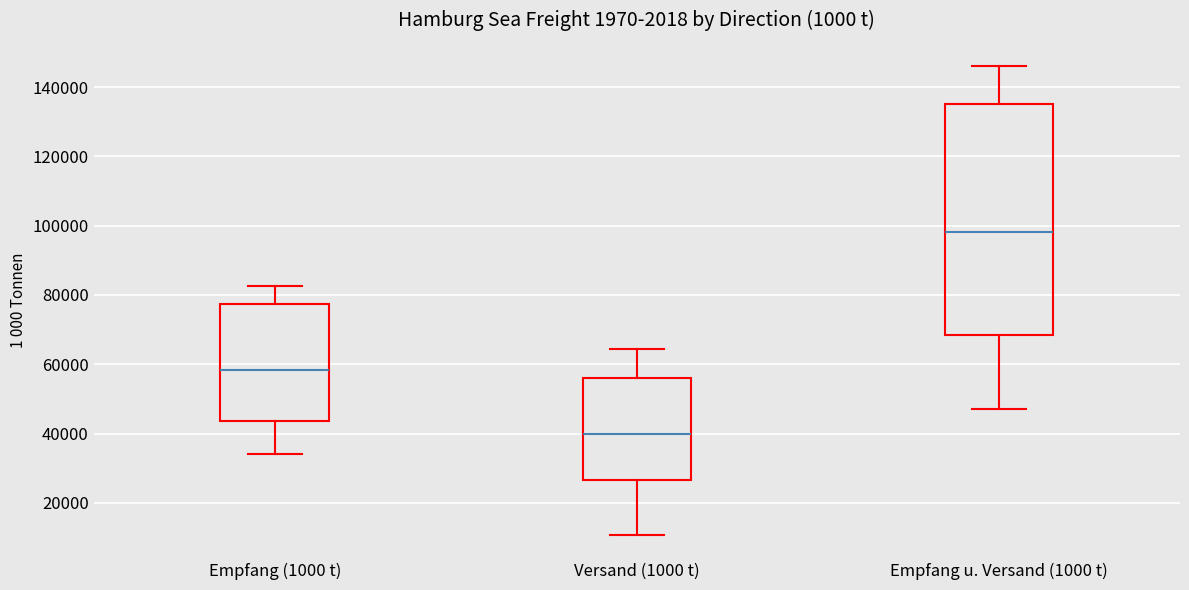

Where does the median line of the box for Versand (1000 t) sit on the y-axis? The values are not printed on the chart, so give them approximately, as read against the axis.

40000